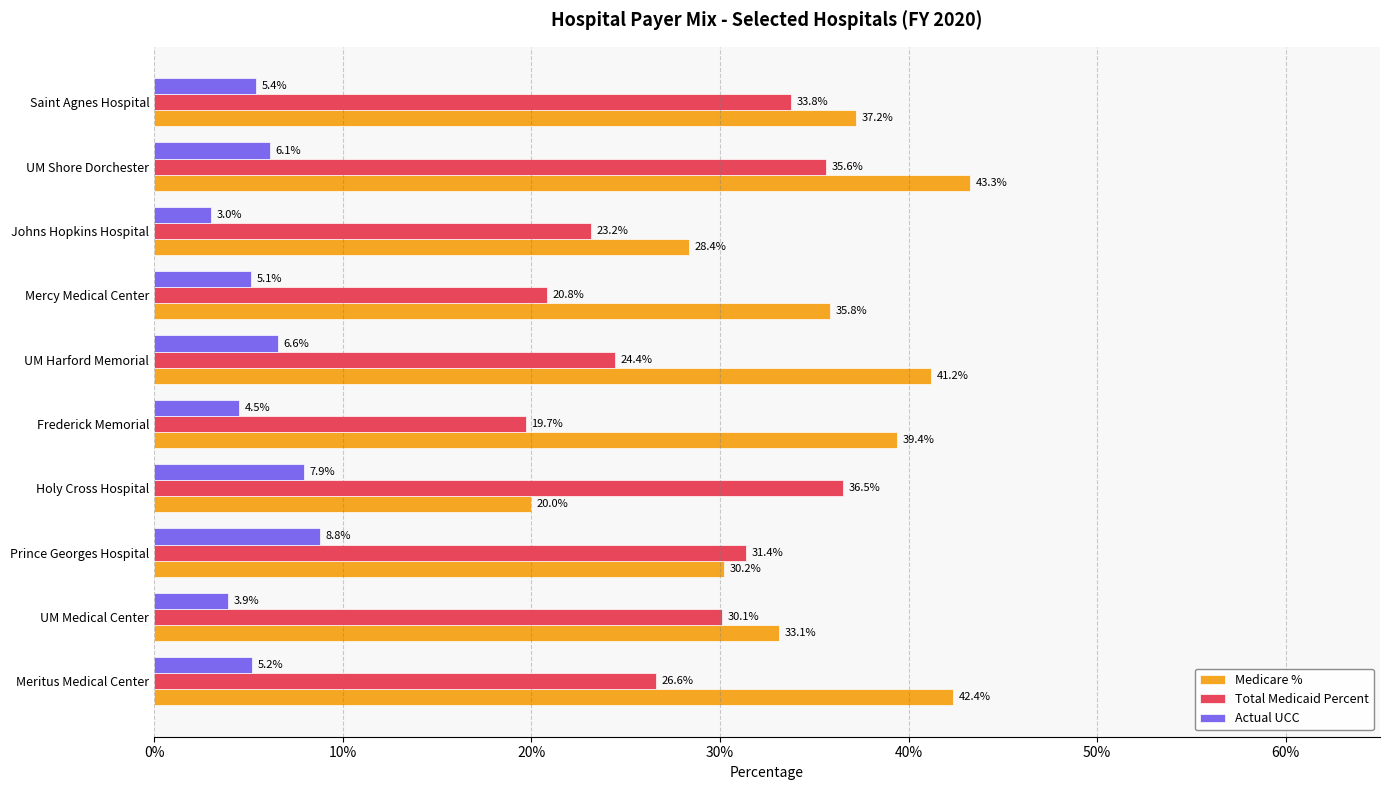

What is the sum of all Medicare % values?

351.0